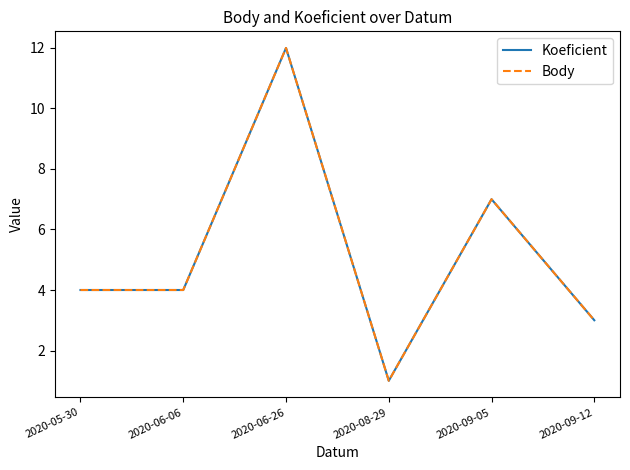

Does the chart display data point markers on the line(s)?

No